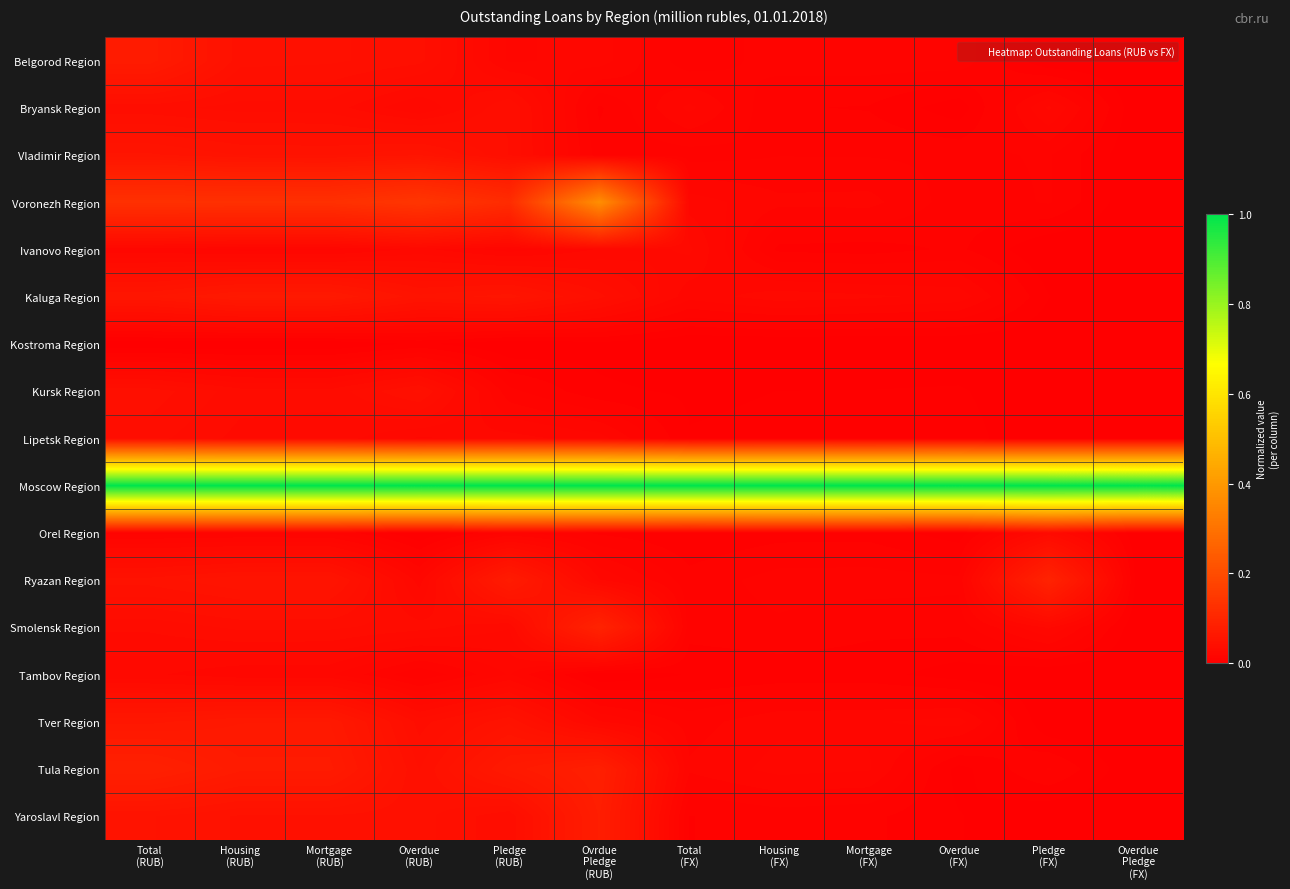

At which category does the chart reach its peak across all series?

Total
(RUB)